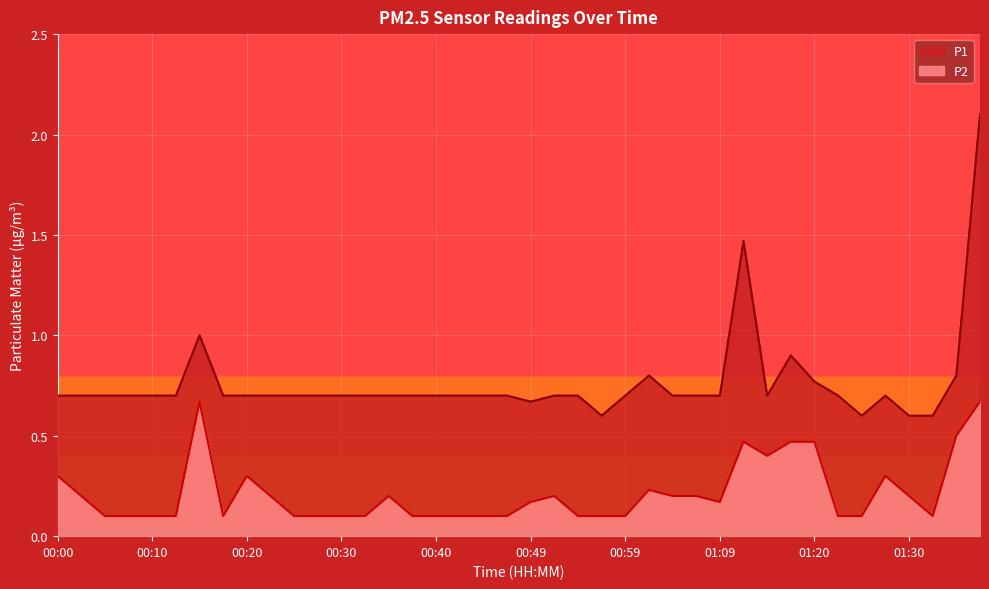

What is the highest value of the P1 series?

2.1